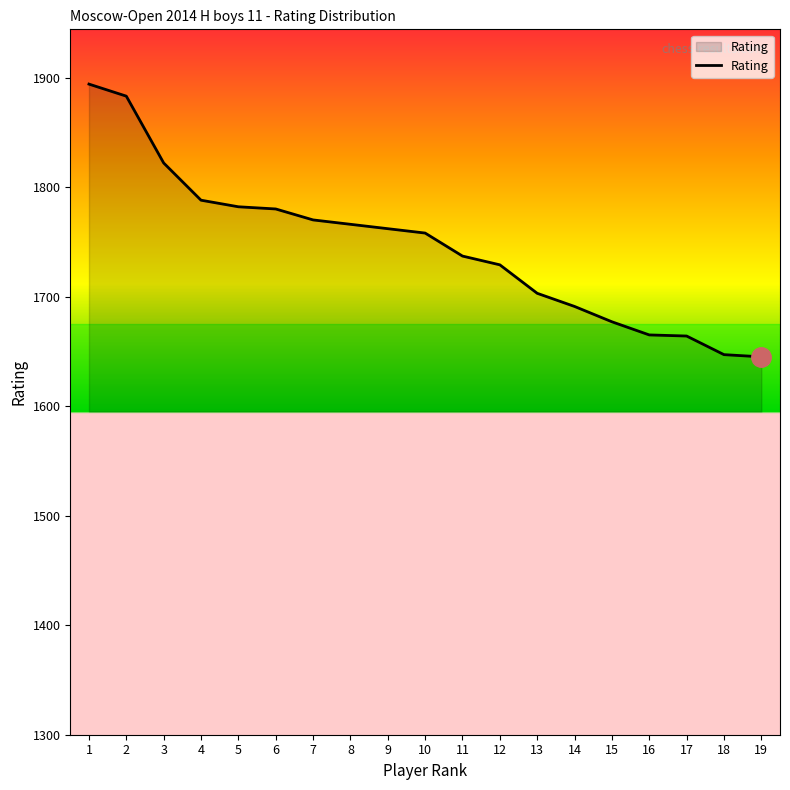

What is the smallest value displayed?

1645